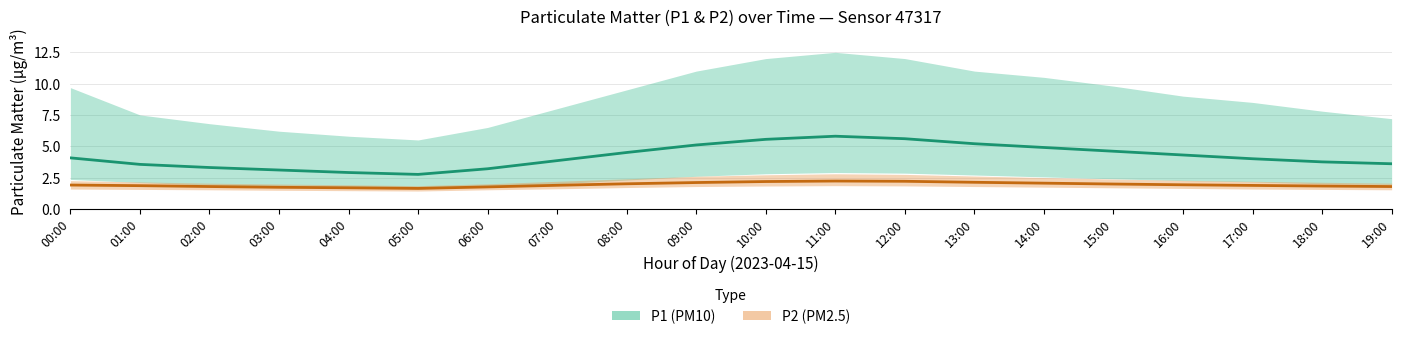

What is the value of the P2 mean point at the 11th from the left?

2.2